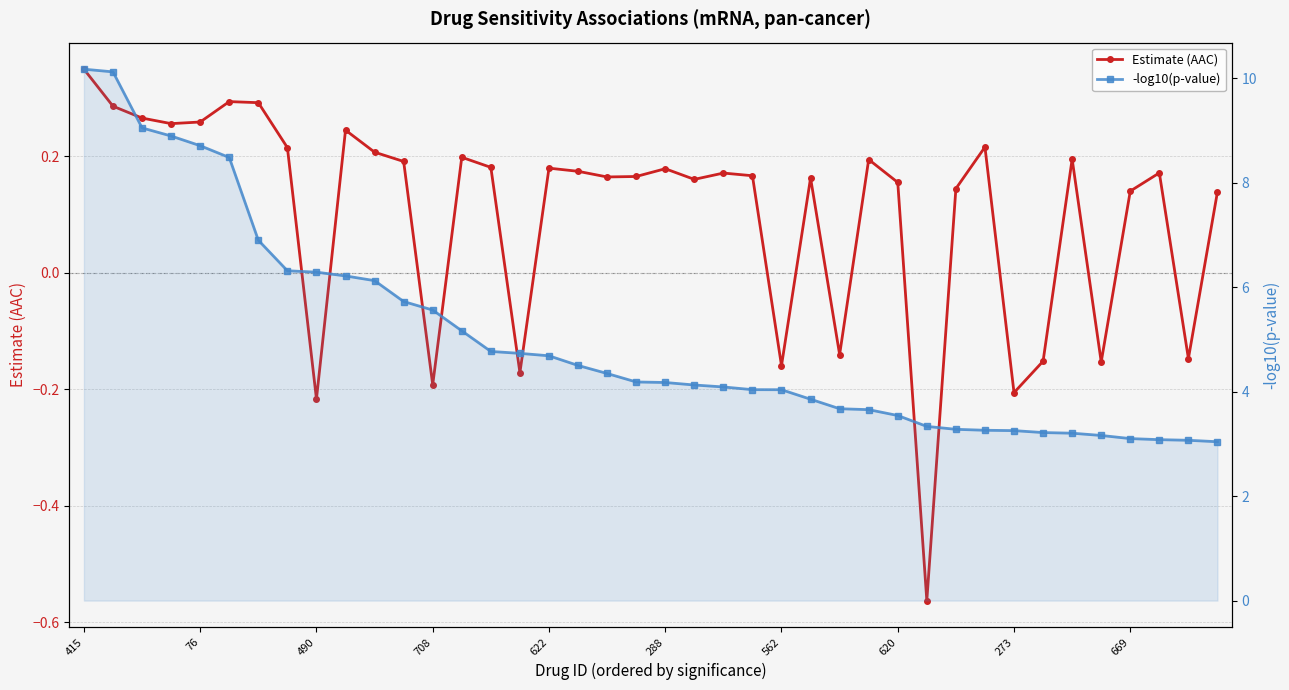

What are all the series names shown in the legend?

Estimate (AAC), -log10(p-value)